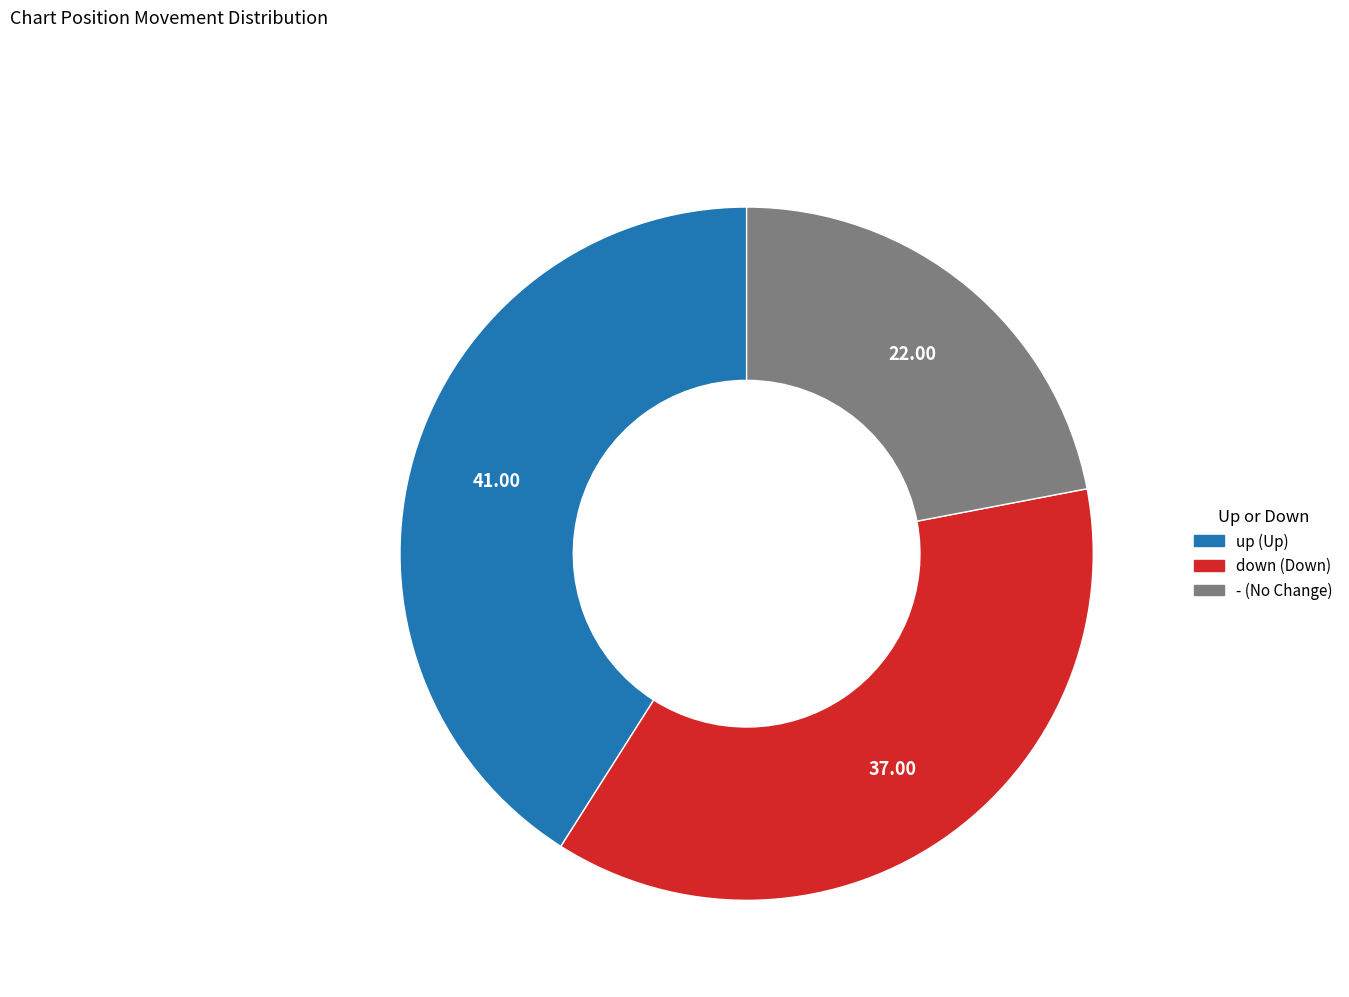

What is the largest slice in the pie chart?

up